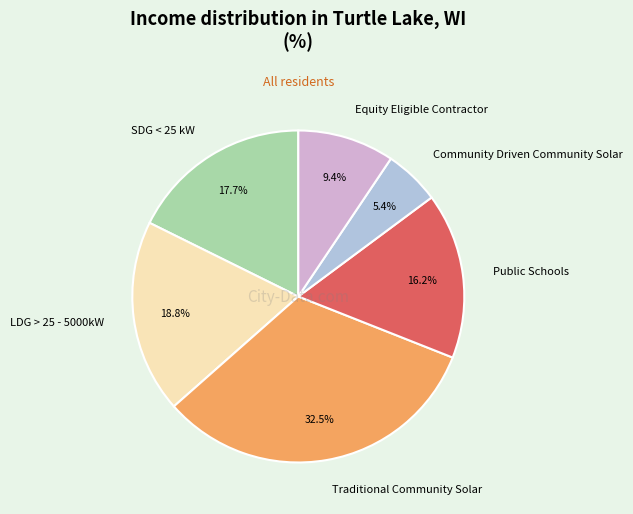

Combined, what portion of the pie is LDG > 25 - 5000kW and Equity Eligible Contractor?

28.2%